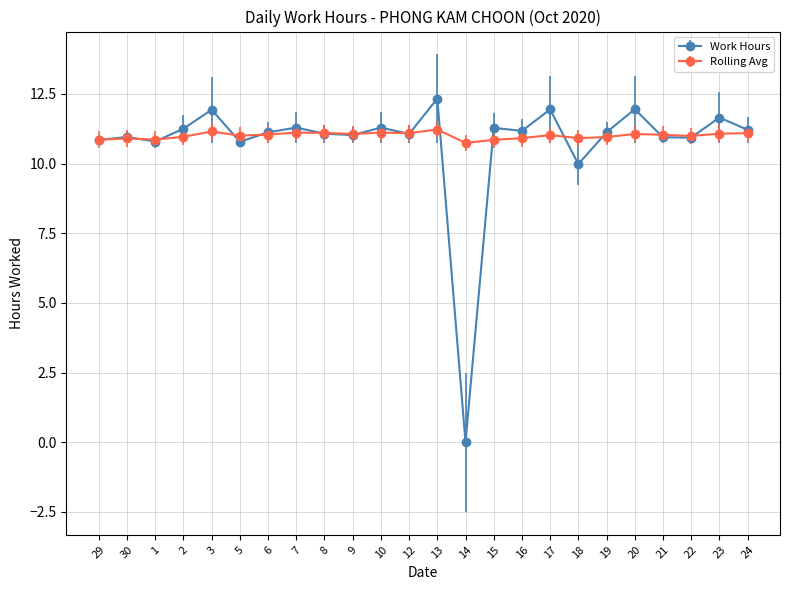

Which series has the widest spread of values?

Work Hours